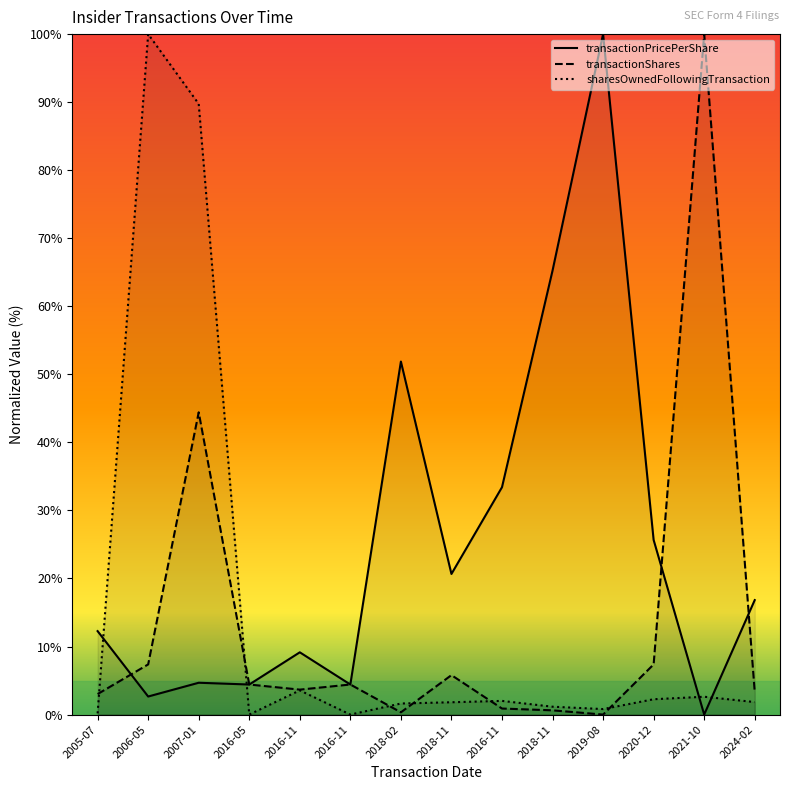

How many interior local valleys does the transactionPricePerShare series have?

5